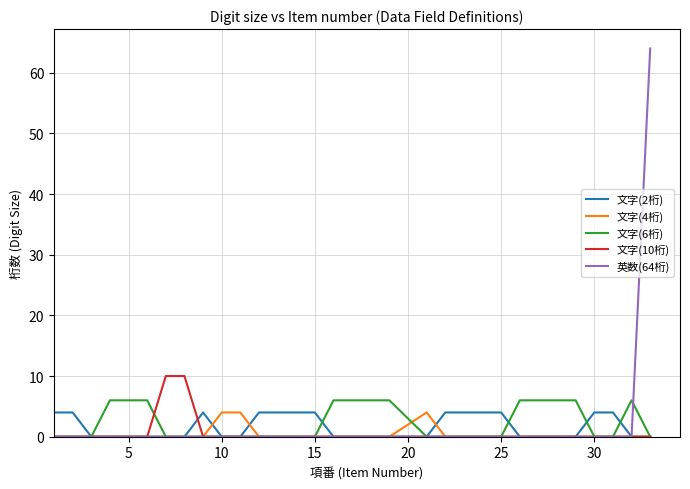

What is the maximum value shown in the chart?

64